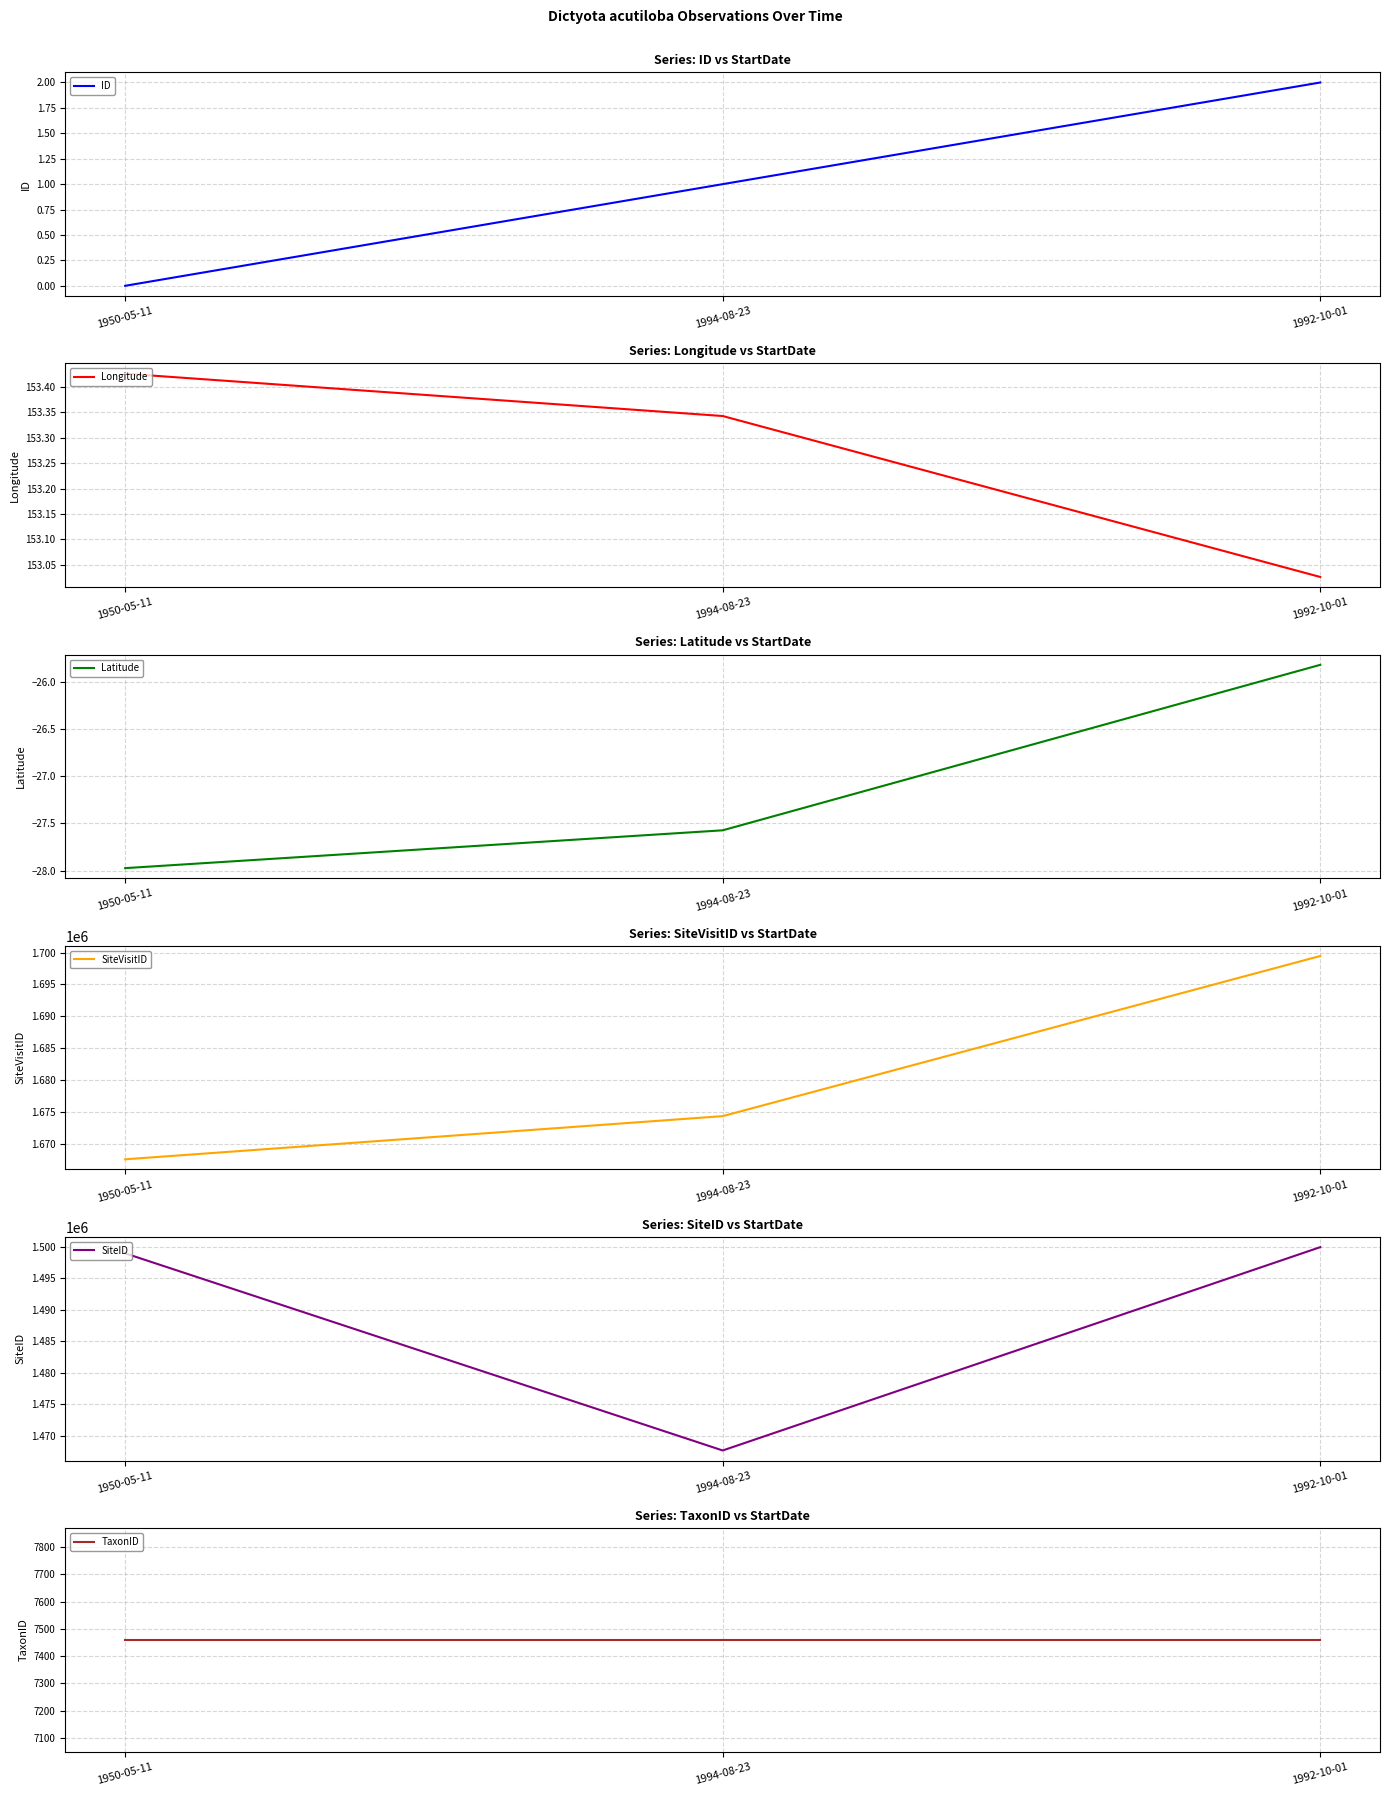

What is the smallest value displayed?

-28.0